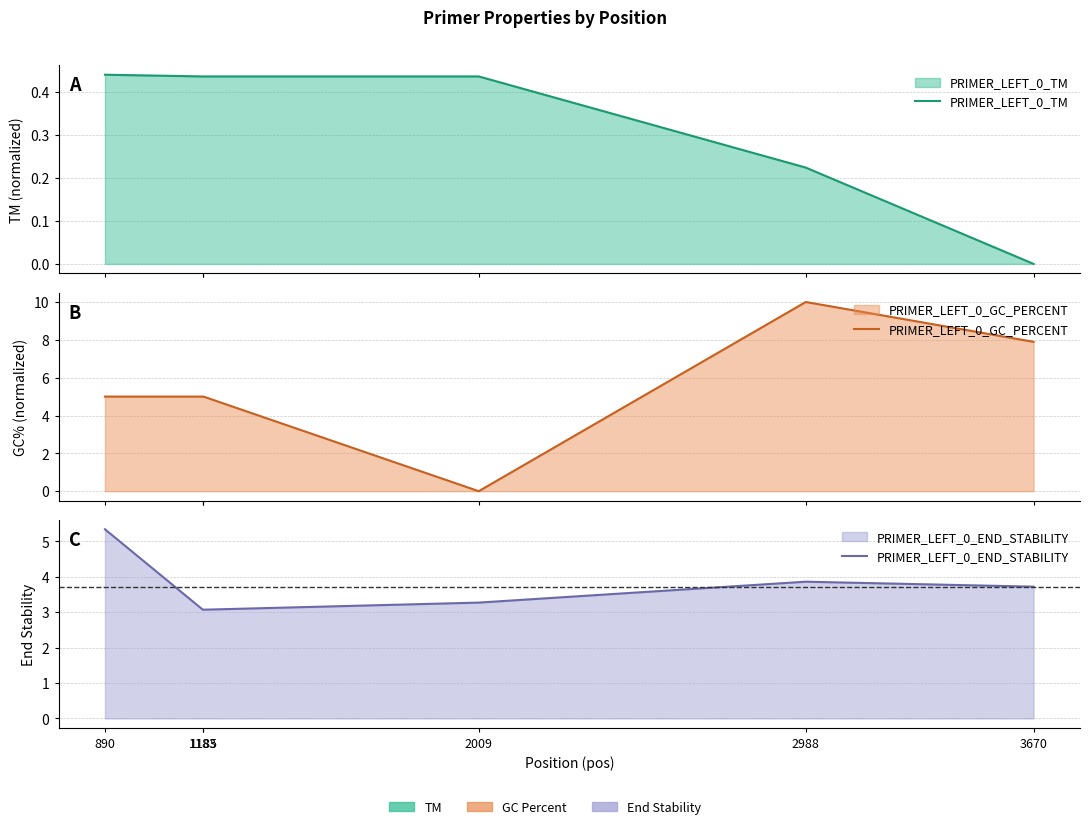

How many categories are shown in the chart?

6